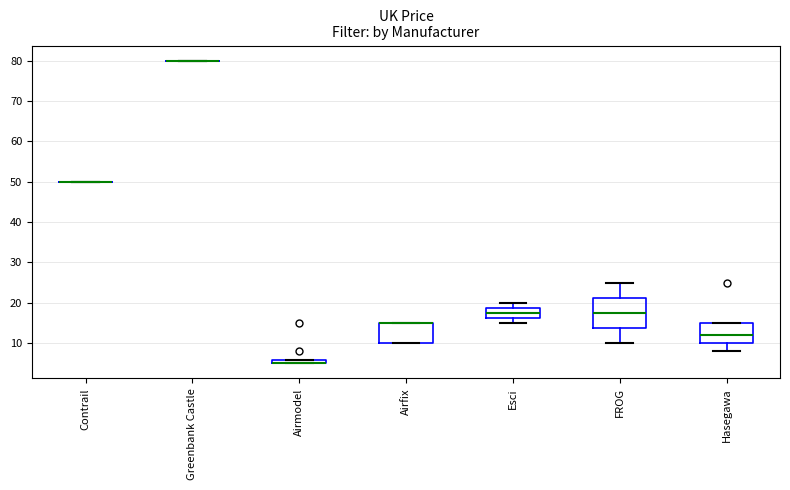

Comparing the boxes themselves (not the whiskers), which one is the tallest?

FROG